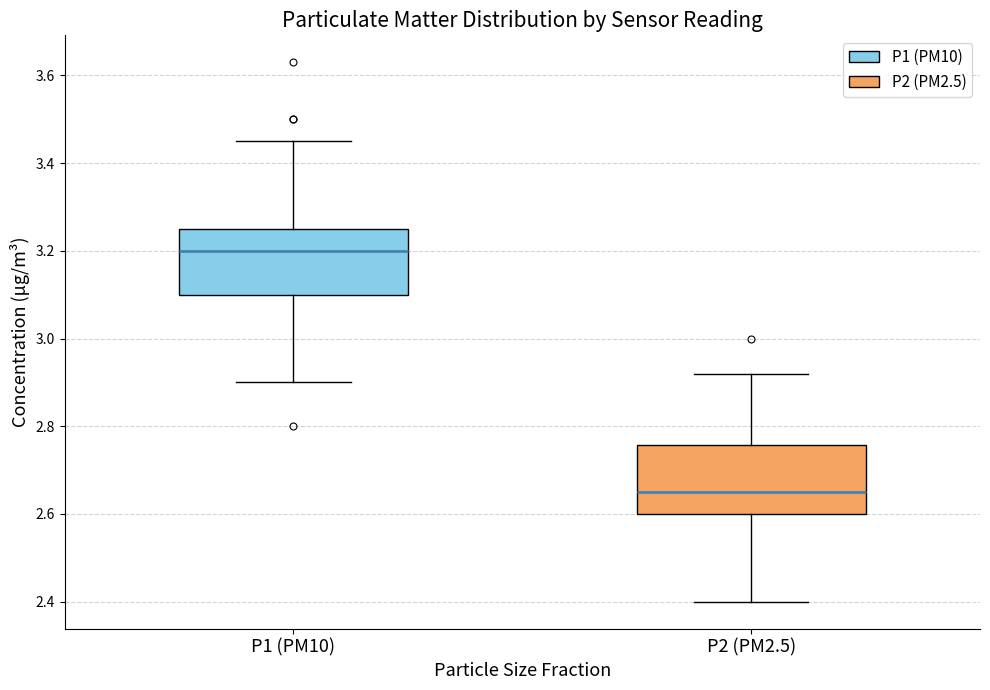

Which box has the highest median line?

P1 (PM10)